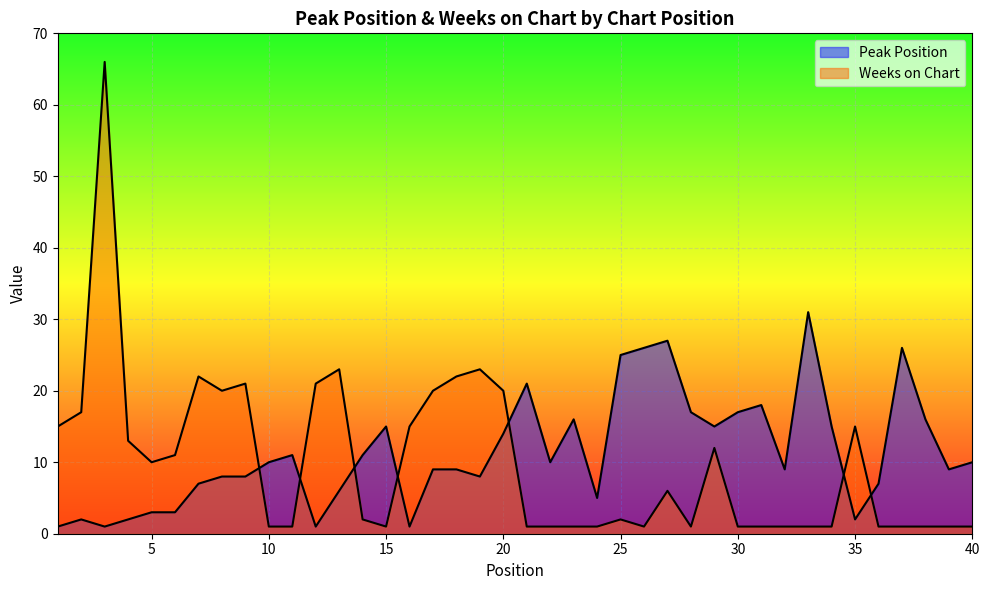

Is the value of Peak Position at 17 greater than the value of Weeks on Chart at 18?

No